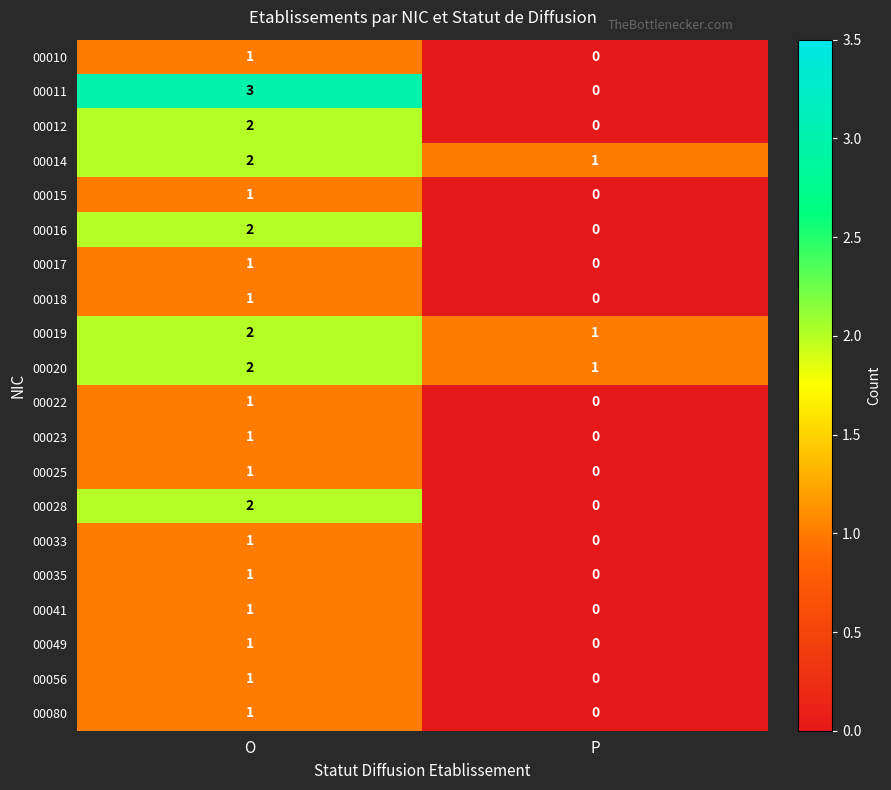

Rank the categories by 00017 value from lowest to highest.

P, O